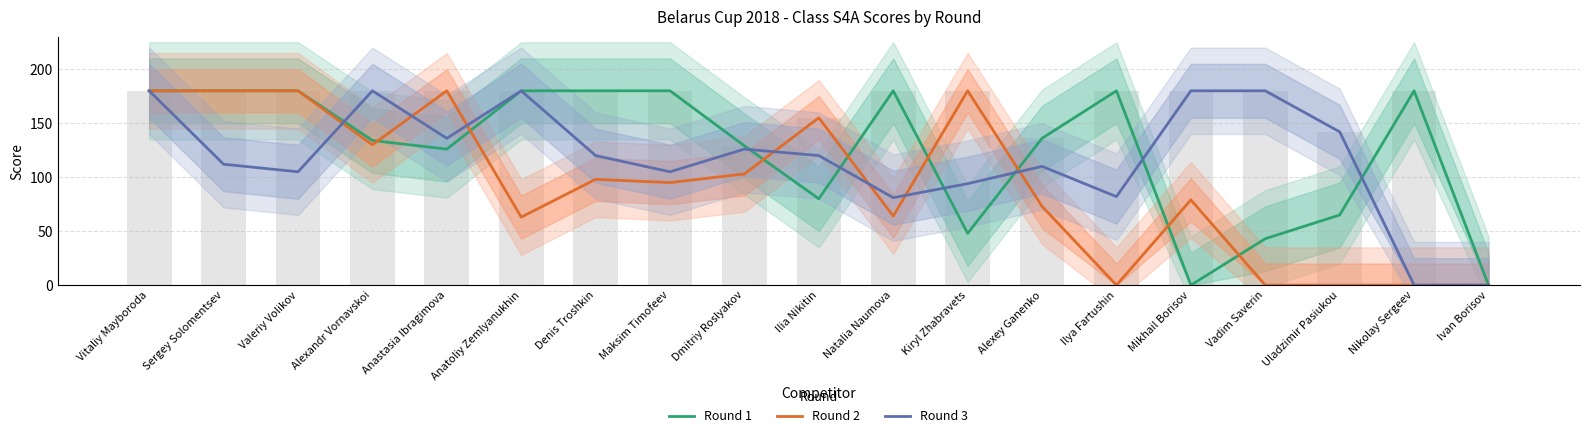

Is the value of Round 2 at Sergey Solomentsev greater than the value of Round 1 at Maksim Timofeev?

No